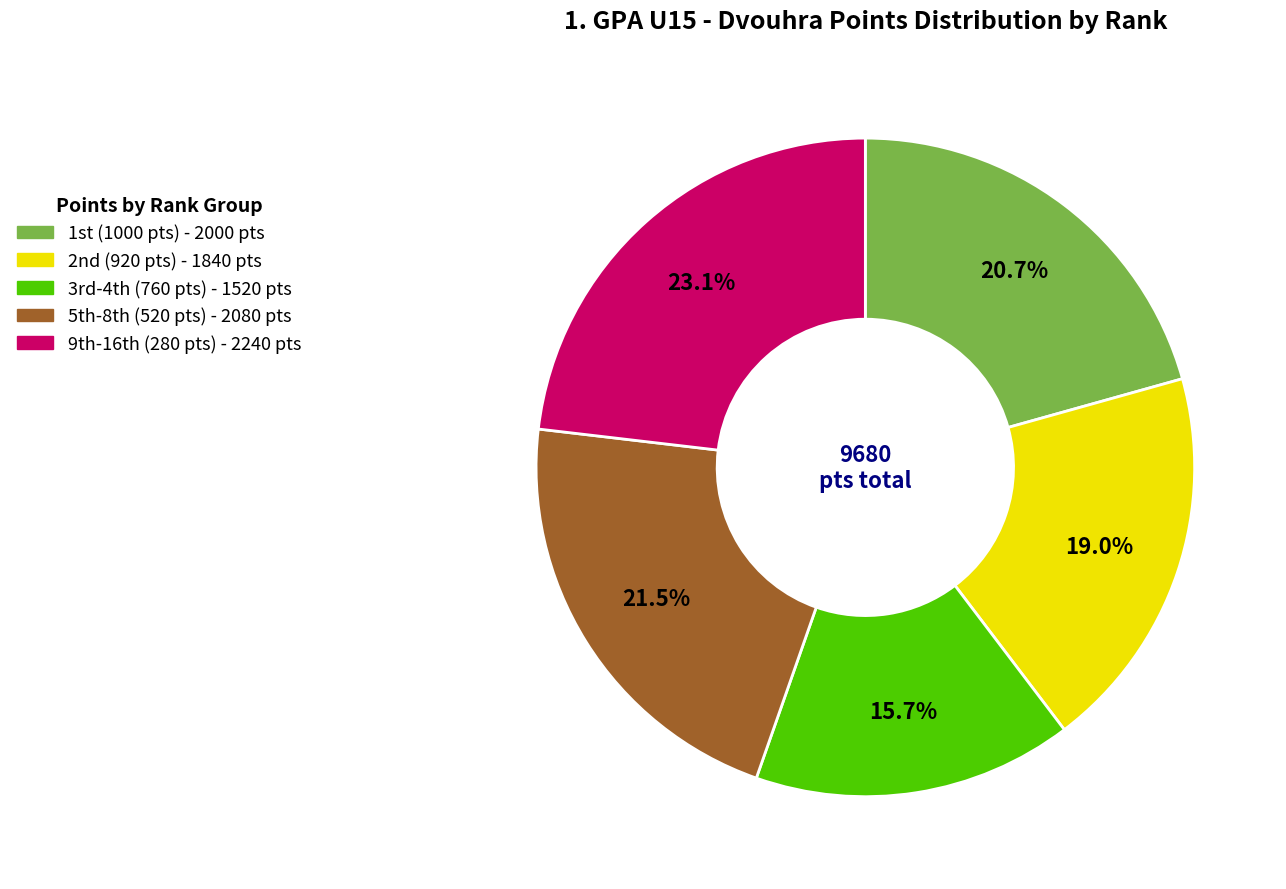

Is there a majority slice in this chart?

No